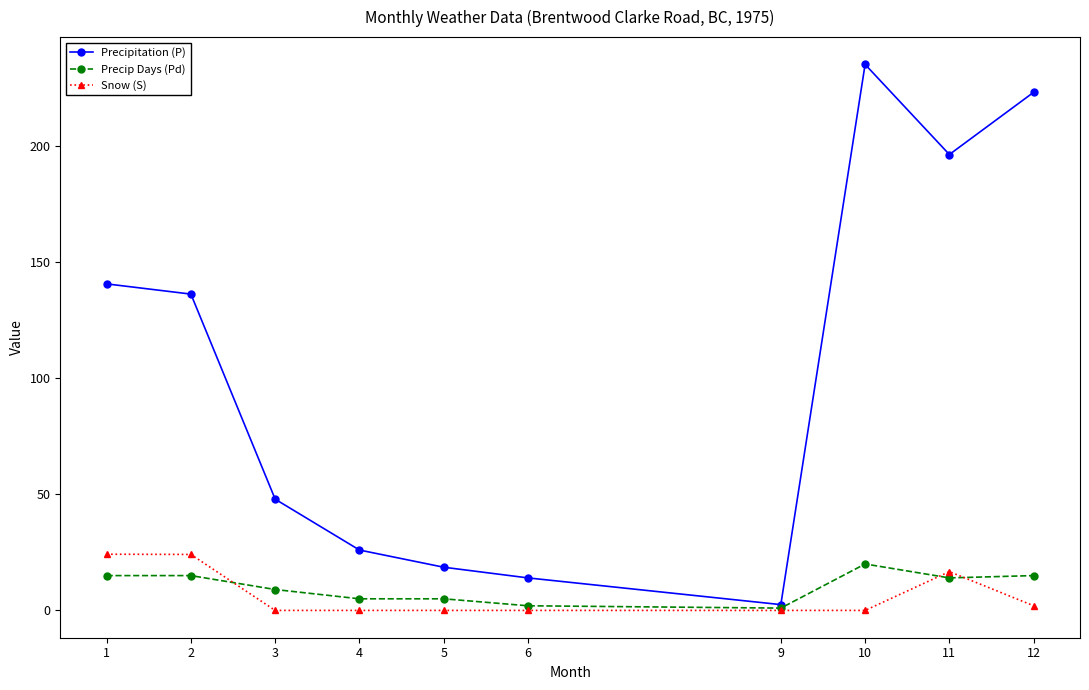

Which series has the largest total across all categories?

Precipitation (P)